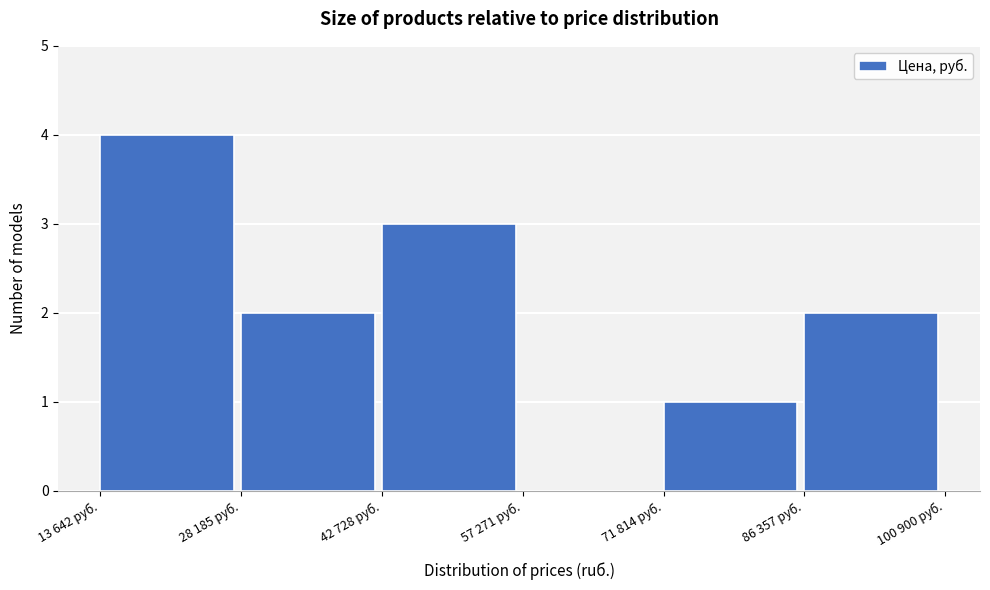

Reading left to right, transcribe all the data shown in this chart.

13 642 руб.=4	28 185 руб.=2	42 728 руб.=3	57 271 руб.=0	71 814 руб.=1	86 357 руб.=2